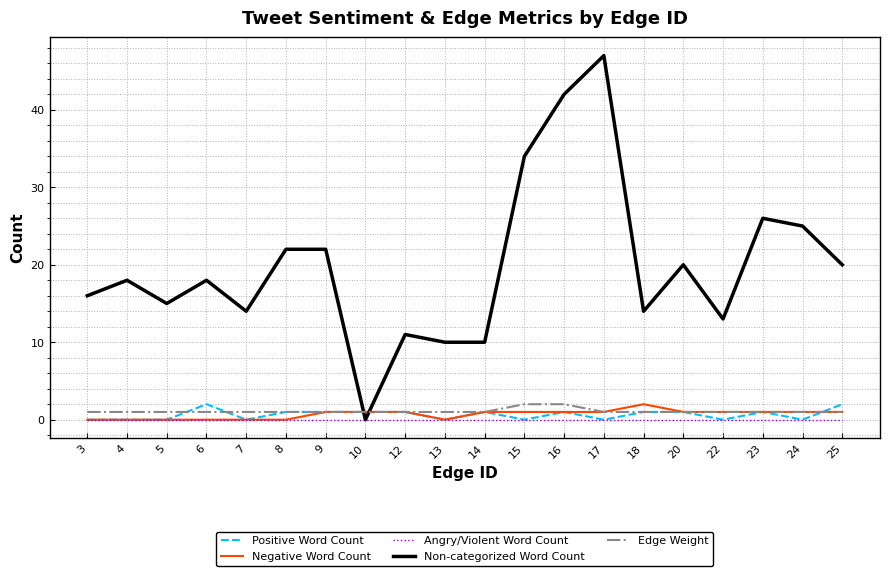

Which series has the largest total across all categories?

Non-categorized Word Count